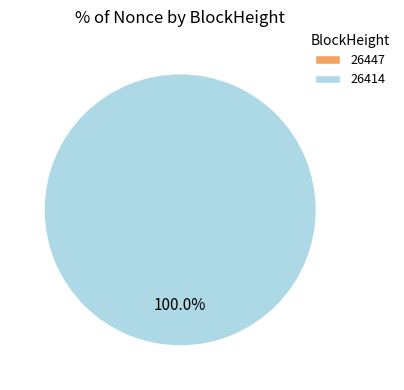

The 26414 slice represents 100% of the pie. True or false?

True